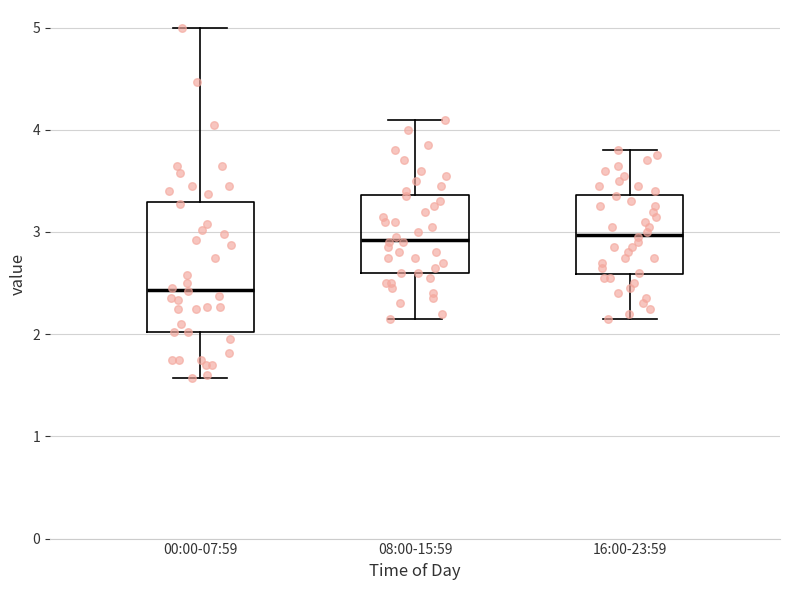

Reading left to right, read every box against the y-axis: the position of its median line, the range the box covers, and the ends of its whiskers. The values are not printed on the chart, so give them approximately, as read against the axis.

00:00-07:59: median 2.4, box 2.0 to 3.3, whiskers 1.6 to 5.0
08:00-15:59: median 2.9, box 2.6 to 3.4, whiskers 2.2 to 4.1
16:00-23:59: median 3.0, box 2.6 to 3.4, whiskers 2.2 to 3.8